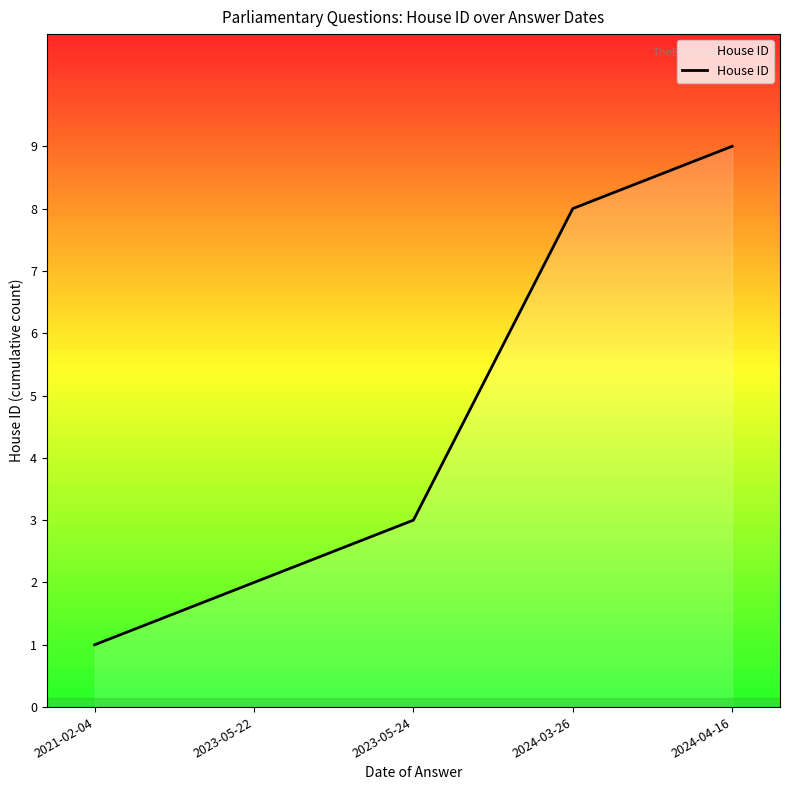

At which category does the chart reach its minimum across all series?

2021-02-04